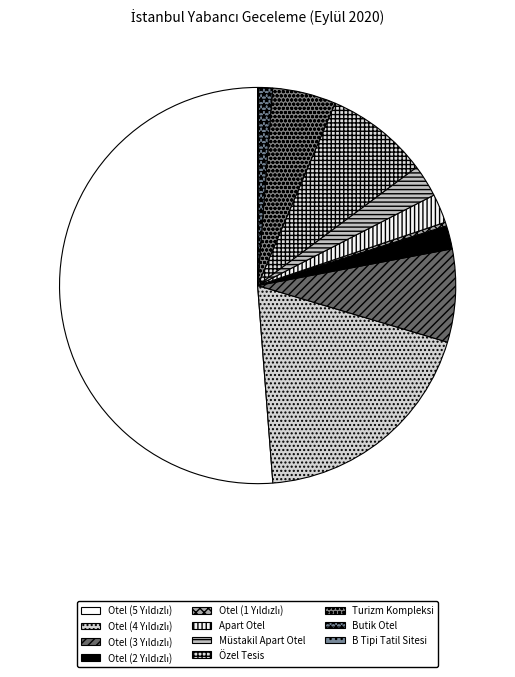

To the nearest percent, what is the combined percentage of Otel (5 Yıldızlı) and Otel (3 Yıldızlı)?

59%